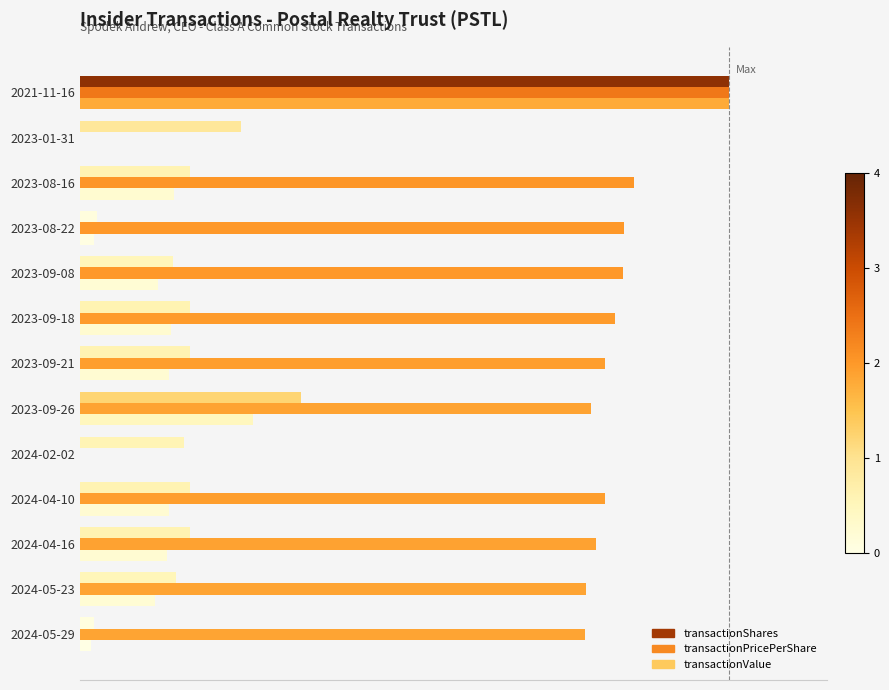

Reading left to right, transcribe all the data shown in this chart.

transactionShares: 0.0	0.1	0.2	0.2	0.2	0.3	0.2	0.2	0.1	0.0	0.2	0.2	1.0
transactionPricePerShare: 0.8	0.8	0.8	0.8	0.0	0.8	0.8	0.8	0.8	0.8	0.9	0.0	1.0
transactionValue: 0.0	0.1	0.1	0.1	0.0	0.3	0.1	0.1	0.1	0.0	0.1	0.0	1.0